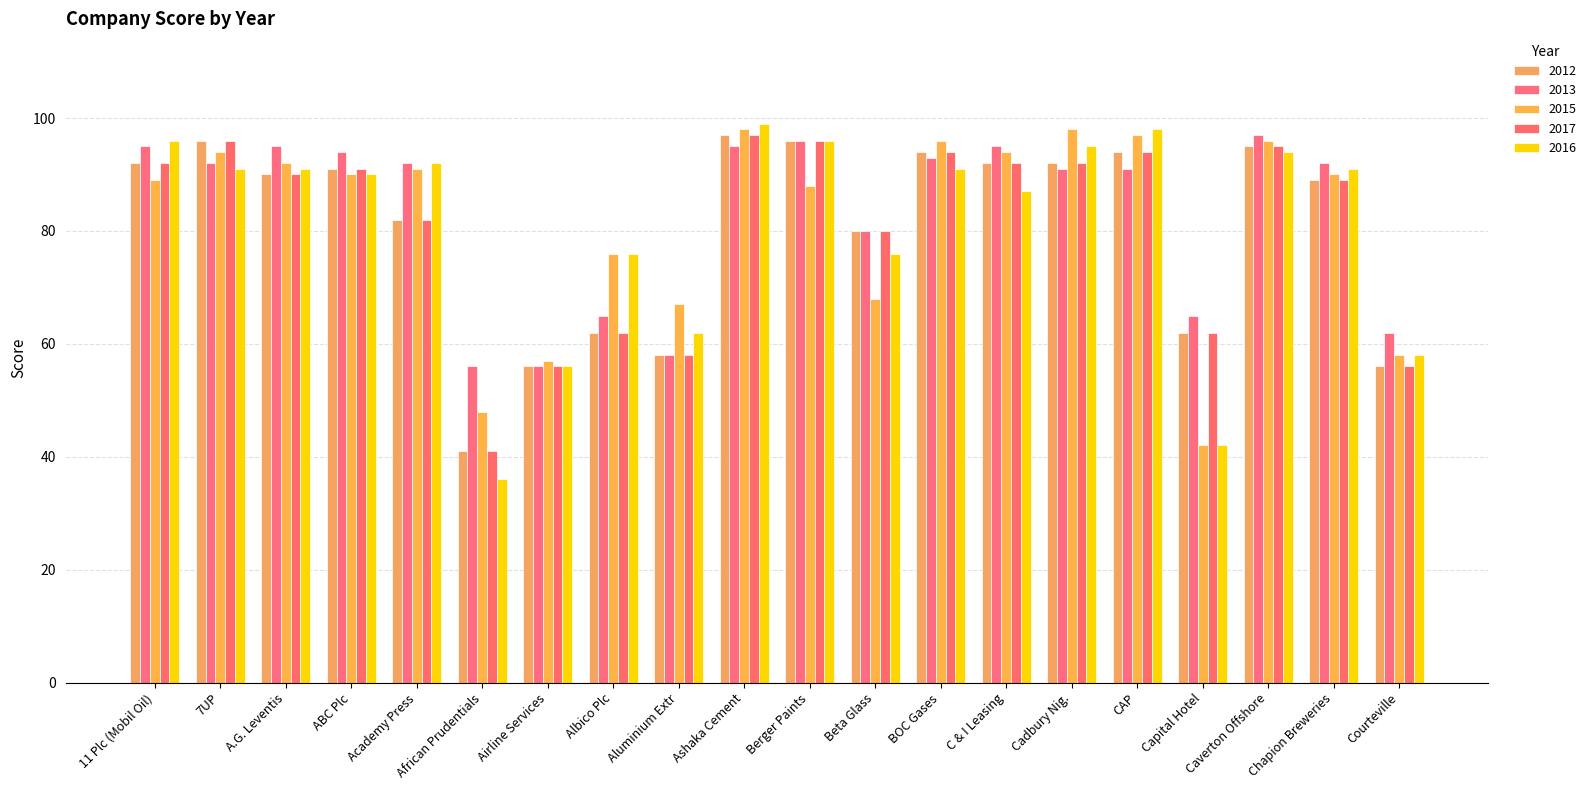

What is the total value across all series at ABC Plc?

456